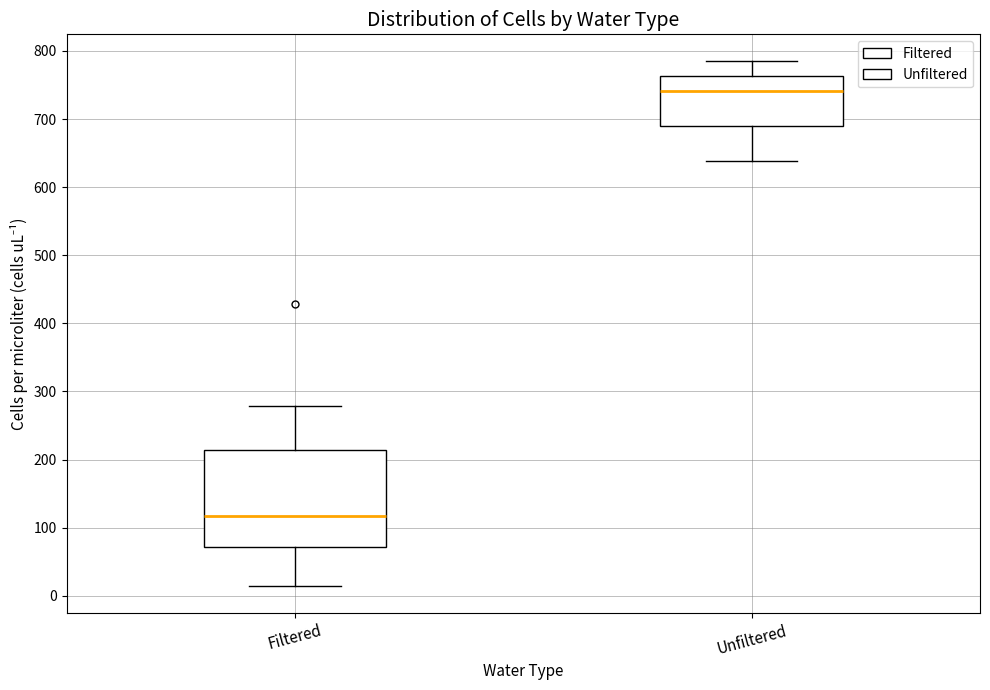

Where is the upper edge of the box for Filtered on the y-axis? The values are not printed on the chart, so give them approximately, as read against the axis.

210